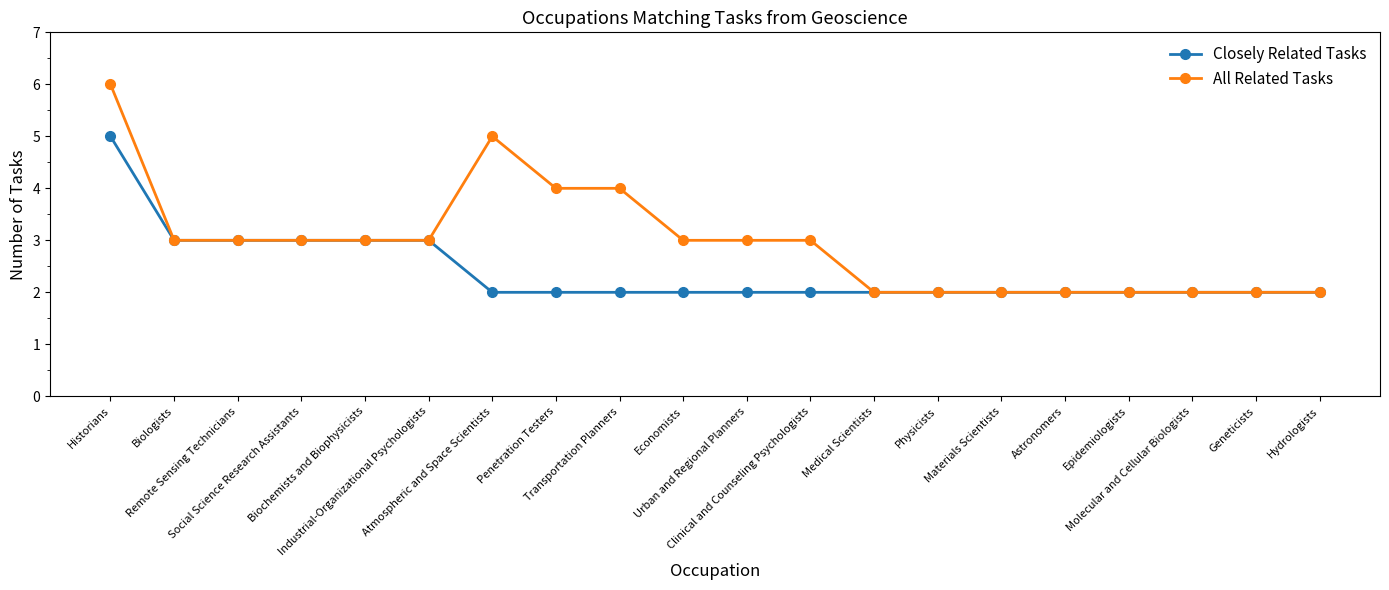

How many categories are shown in the chart?

20